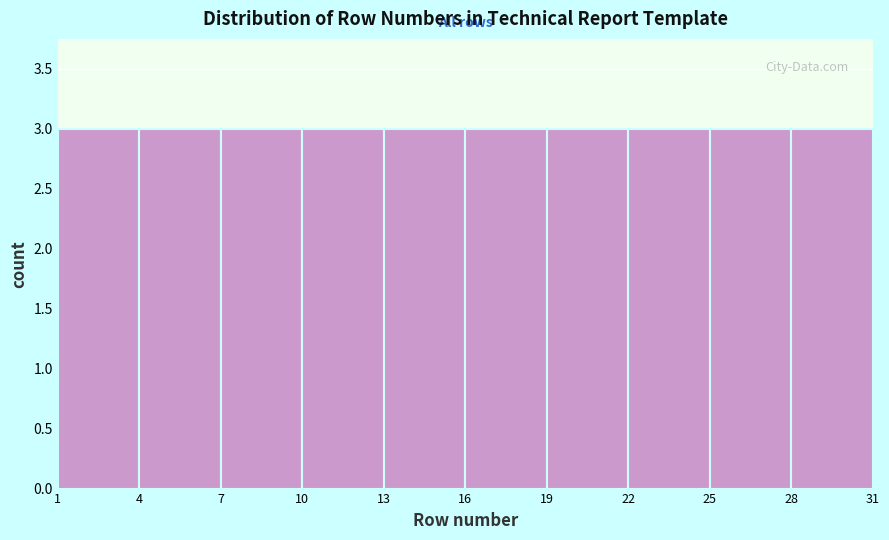

Reading left to right, list every bar in this chart as the range it spans on the x-axis followed by its height. The values are not printed on the chart, so give them approximately, as read against the axis.

1 to 4: 3
4 to 7: 3
7 to 10: 3
10 to 13: 3
13 to 16: 3
16 to 19: 3
19 to 22: 3
22 to 25: 3
25 to 28: 3
28 to 31: 3